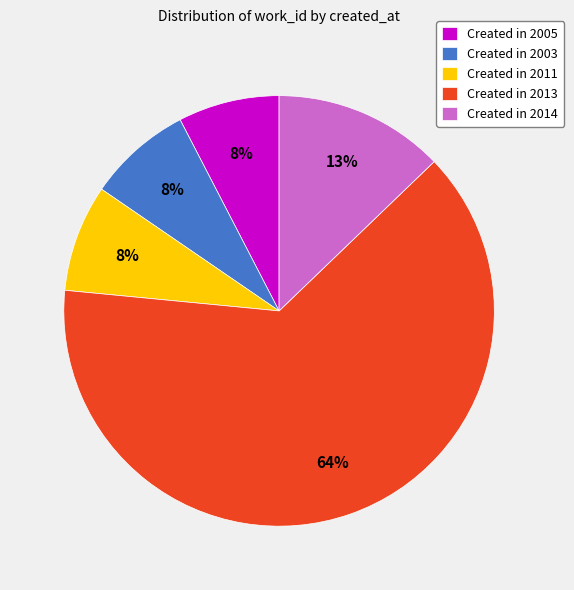

Does any single category account for the majority?

Yes